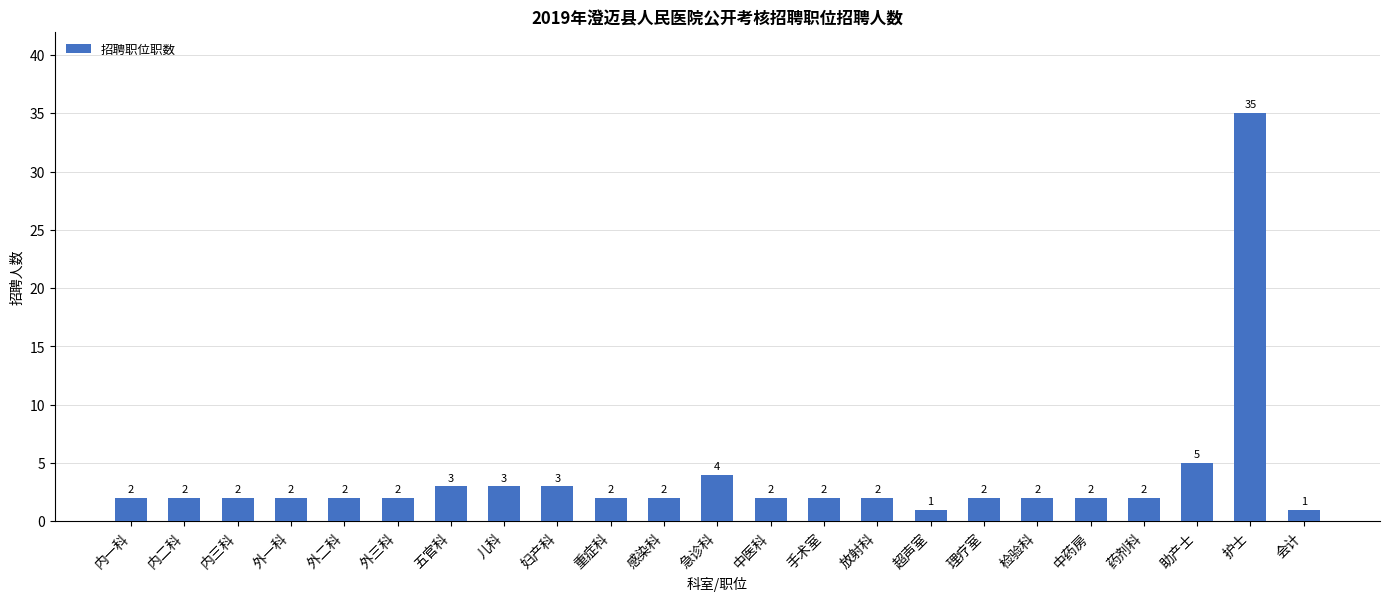

What is the sum of the values at 手术室 and 内三科?

4